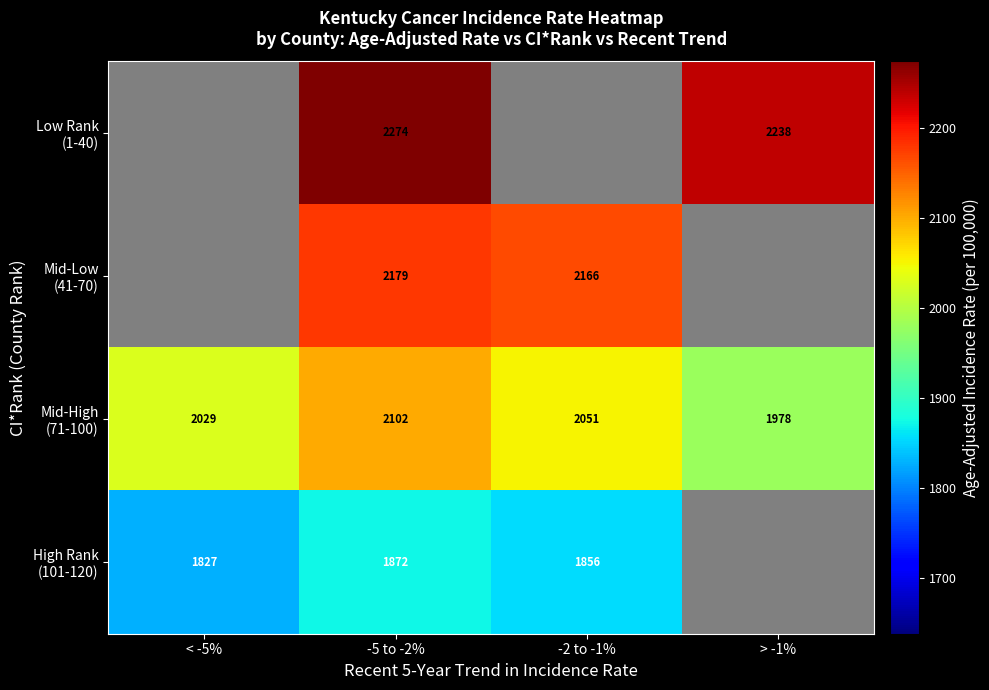

What is the total value across all series at -5 to -2%?

8427.0